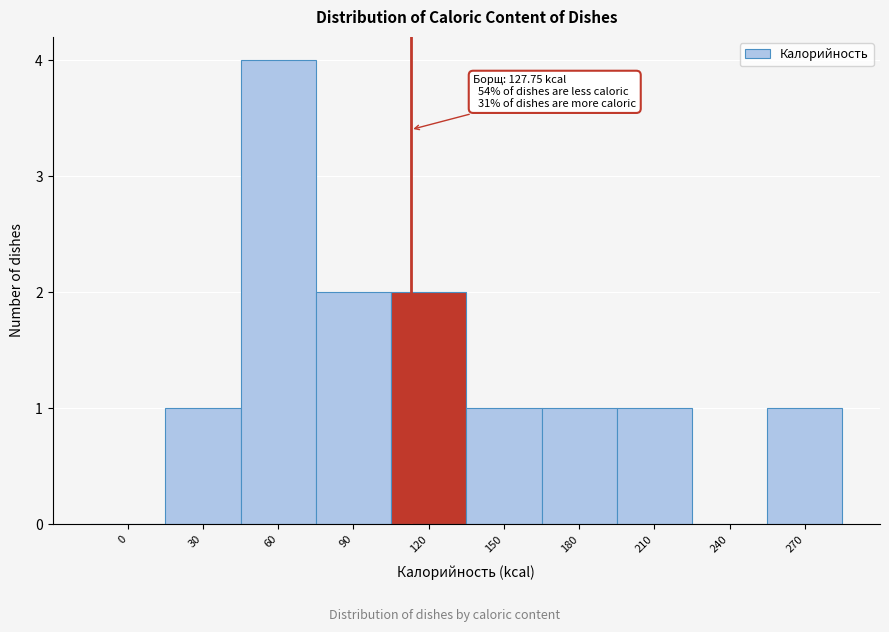

Reading left to right, extract all data points from this chart.

0=0	30=1	60=4	90=2	120=2	150=1	180=1	210=1	240=0	270=1